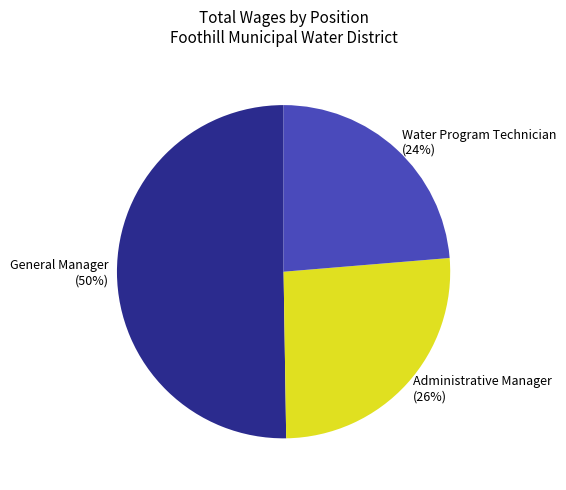

Which has a higher value, General Manager or Administrative Manager?

General Manager